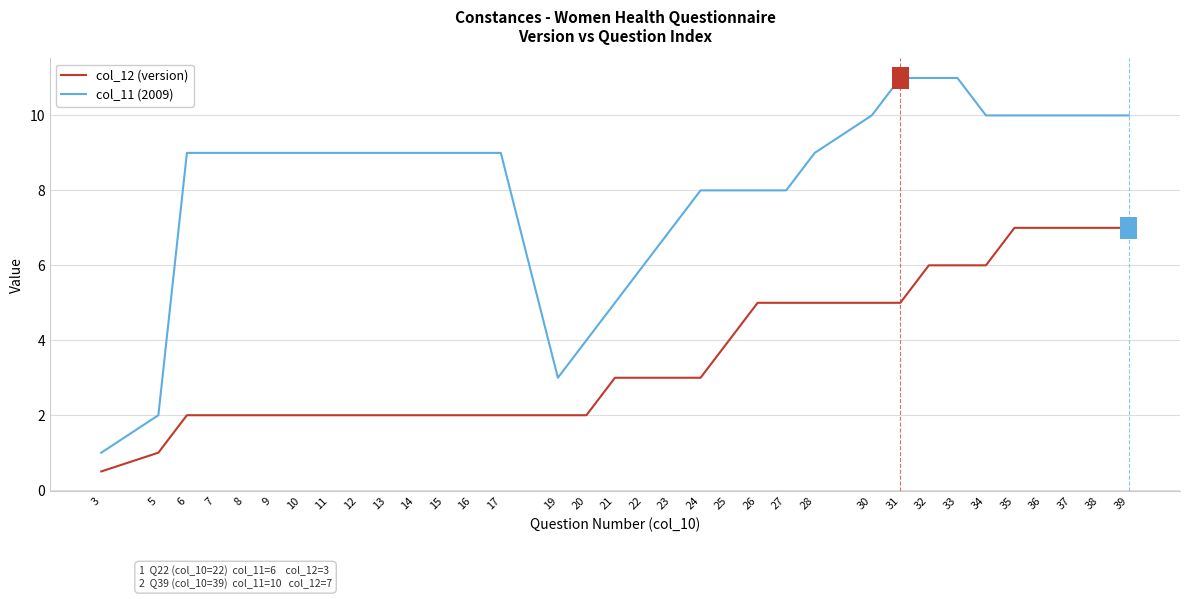

What is the minimum value for col_11 (2009)?

1.0